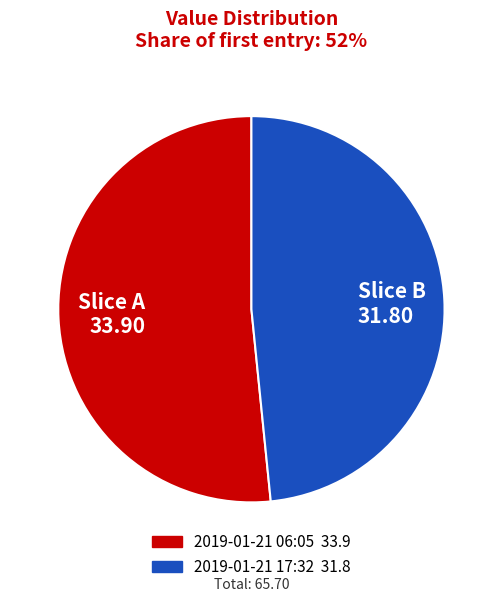

Is it true that Slice B 31.80 is 48% of the pie?

True